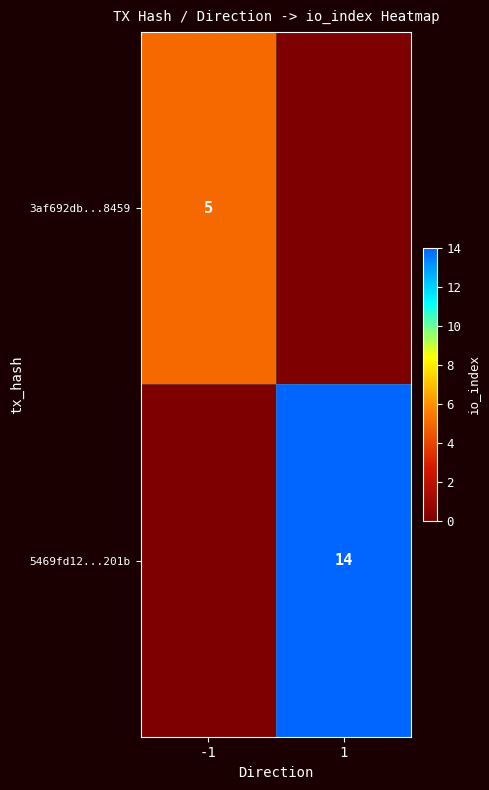

Is it true that 5469fd12...201b equals 4 at 1?

False